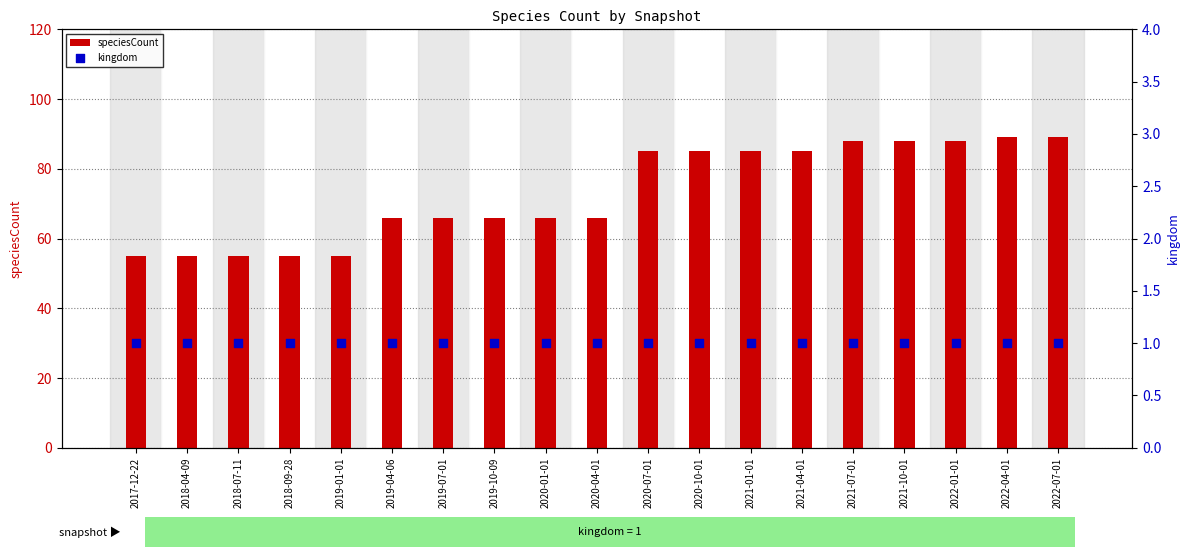

Which series has the largest total across all categories?

speciesCount